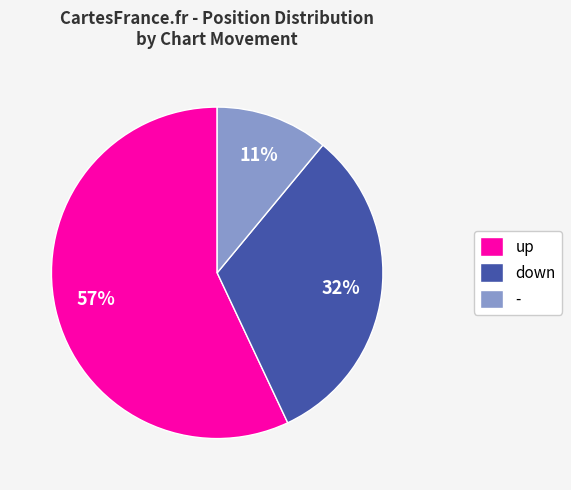

Is it true that - is 11% of the pie?

True